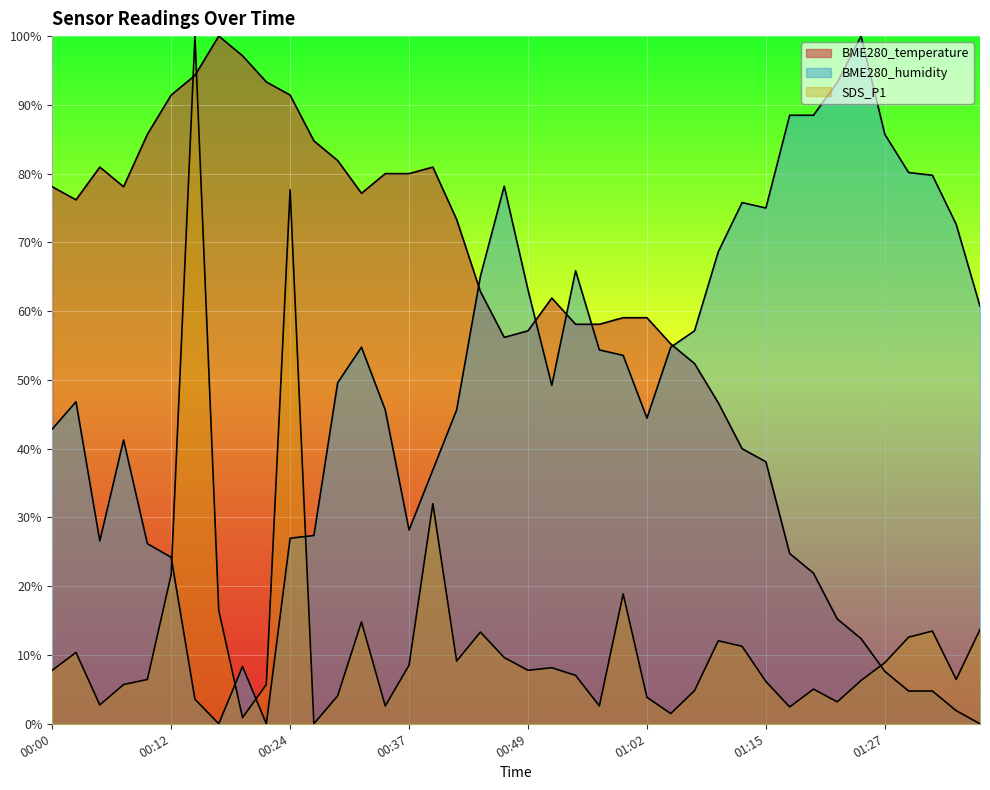

Which series has the largest total across all categories?

BME280_temperature